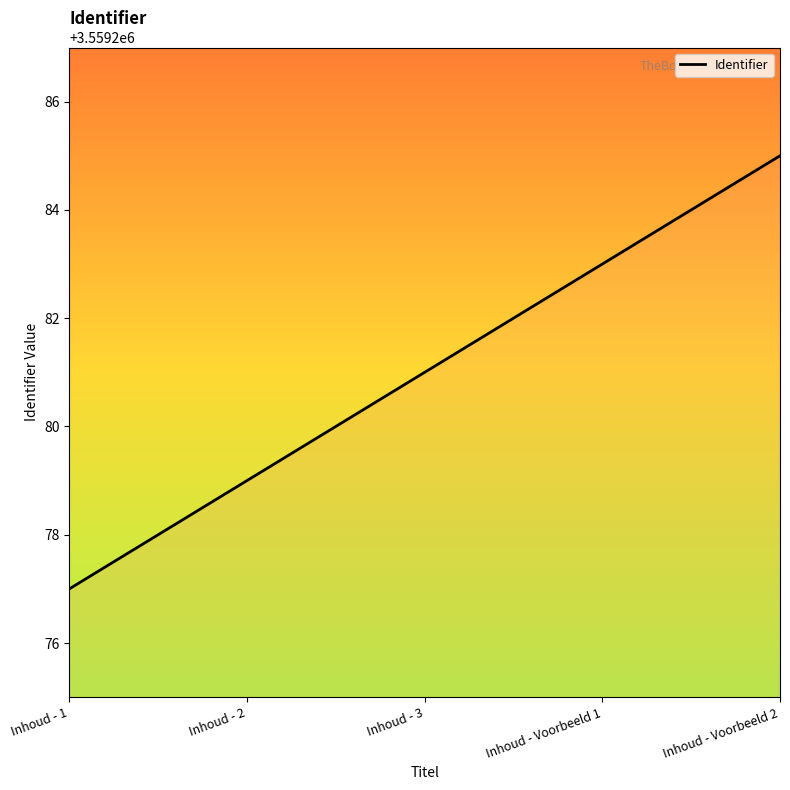

The chart shows a value of 3559281 at Inhoud - 3. True or false?

True